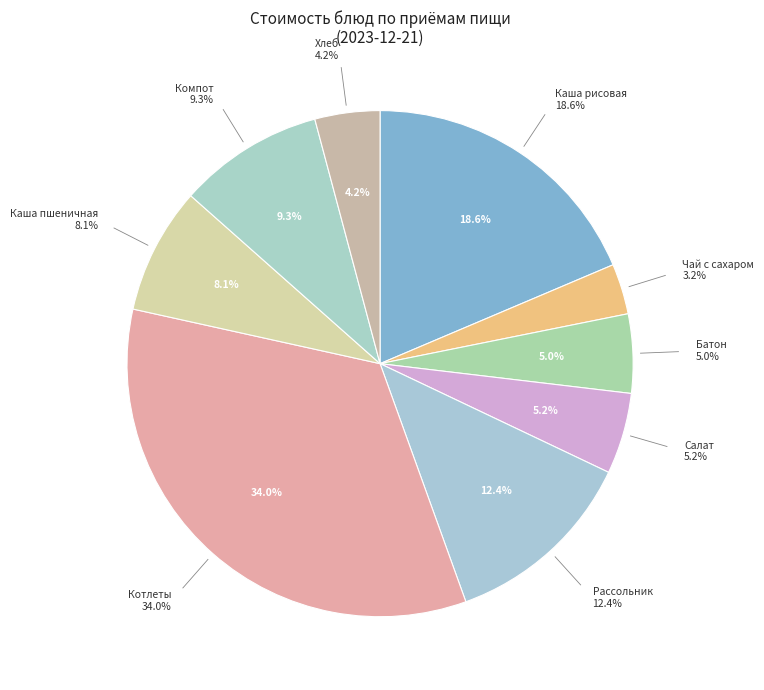

Which category has the biggest portion of the pie?

Котлеты из говядины с соусом